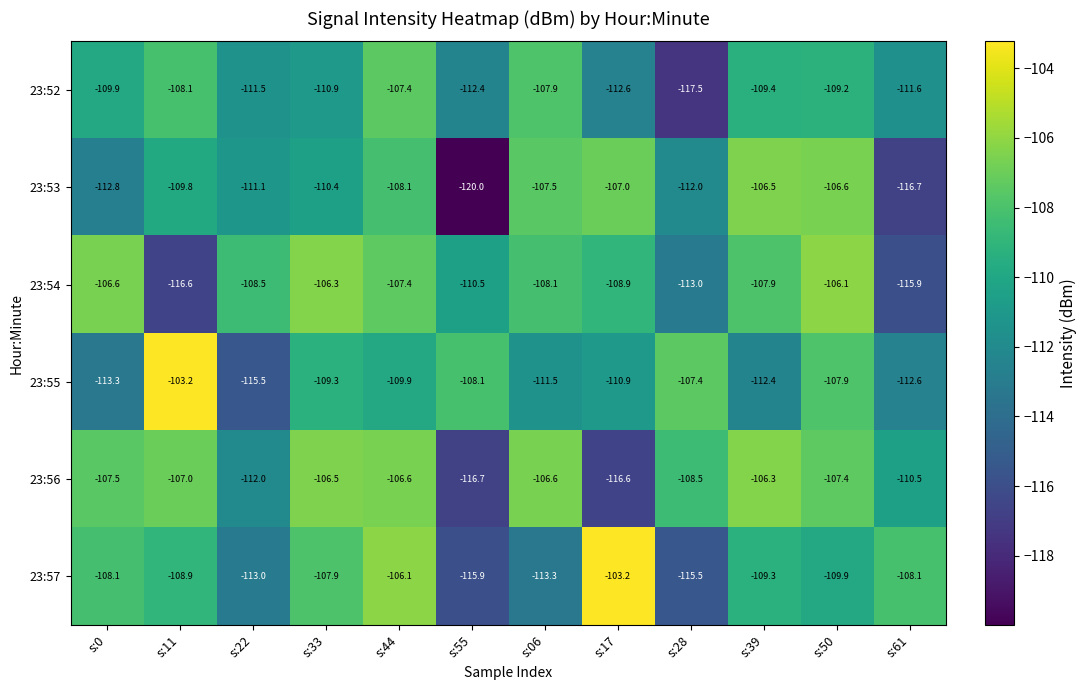

True or false: 23:55 has a value of -147.7 at s:33.

False